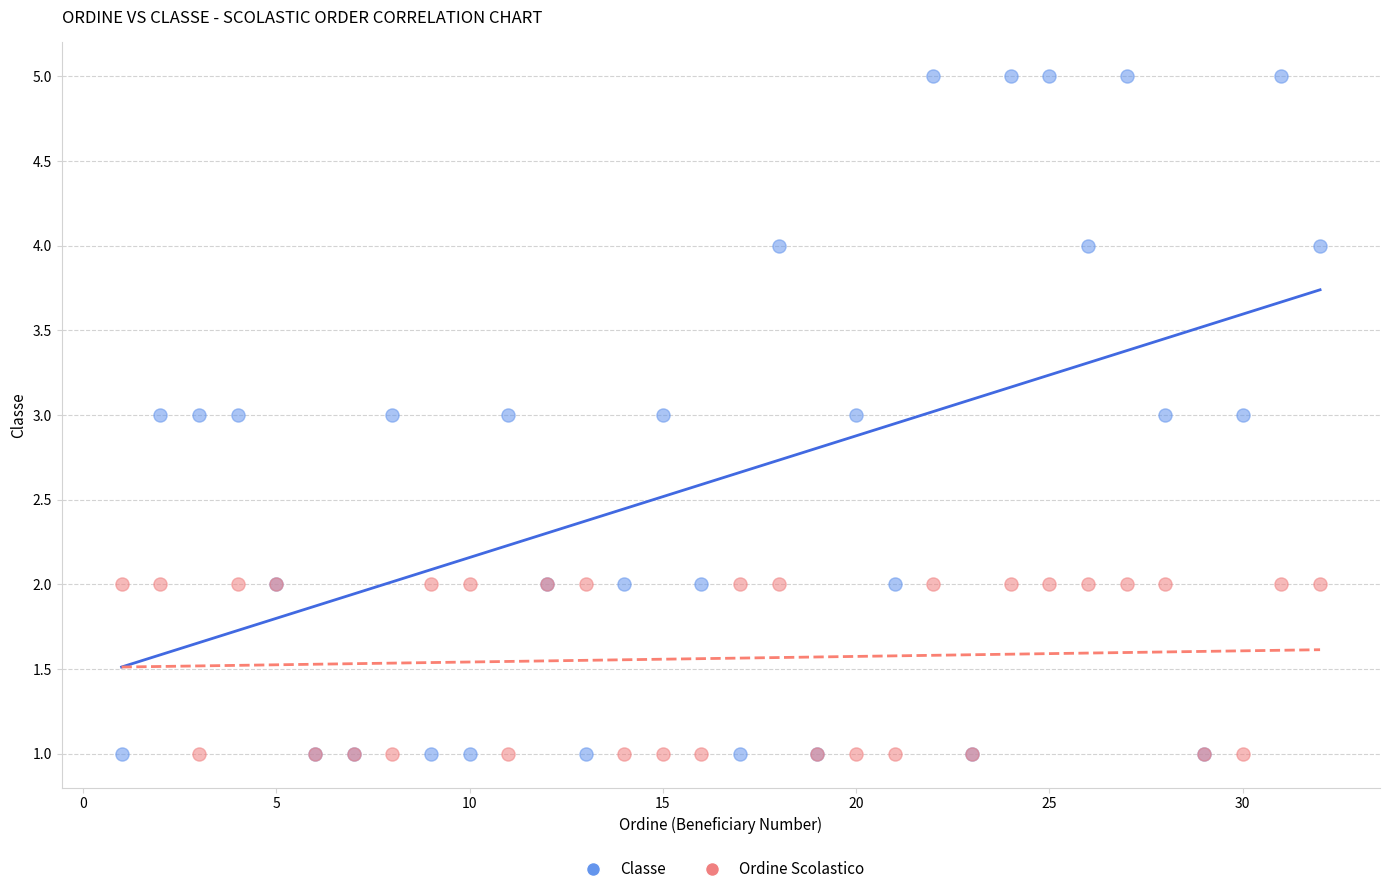

Which series has the largest Y range (max minus min)?

Classe